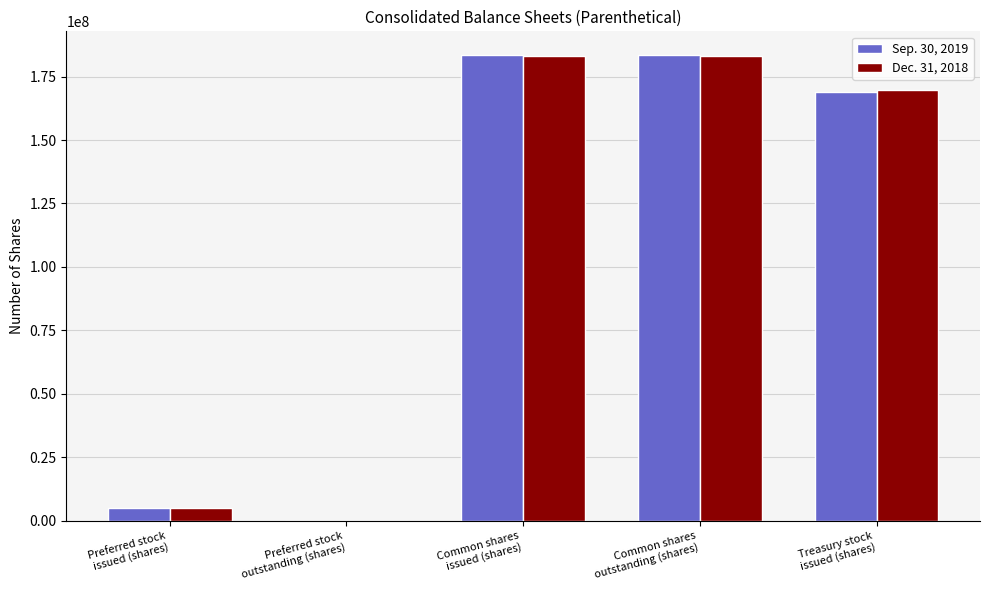

How many values in Sep. 30, 2019 are above zero?

4